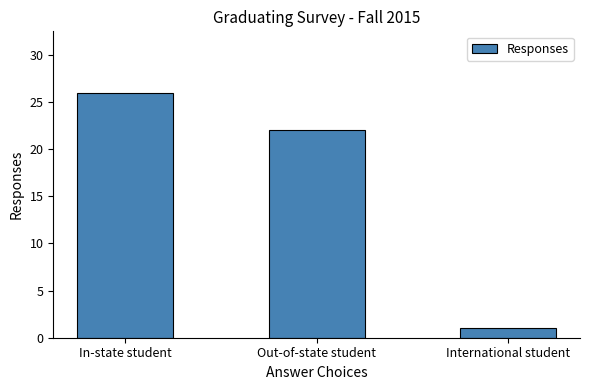

List the labels in order of value, largest first.

In-state student, Out-of-state student, International student